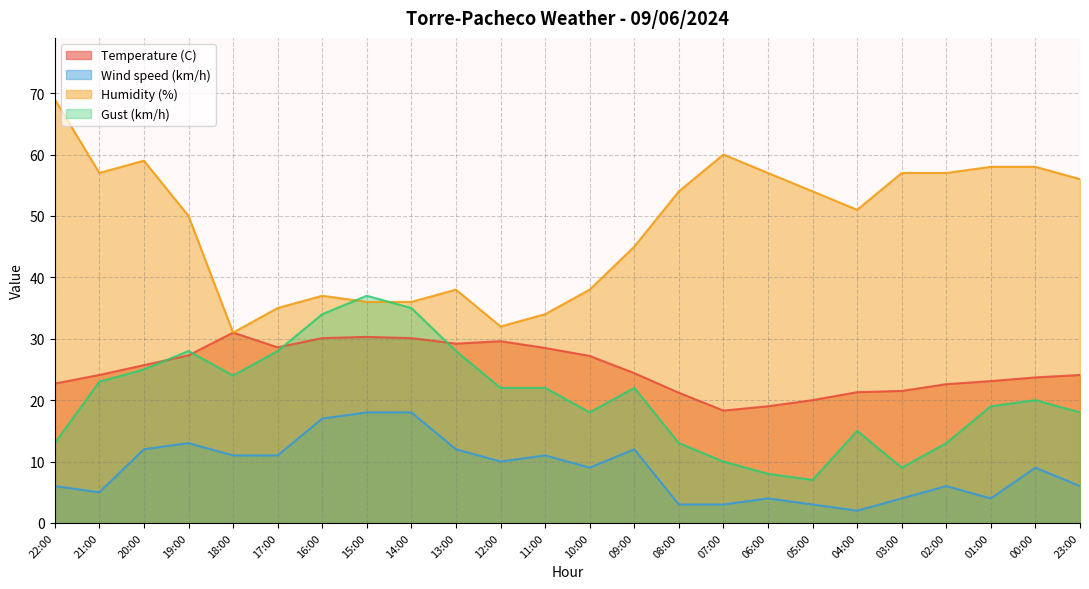

What is the label of the 22nd point from the right?

20:00